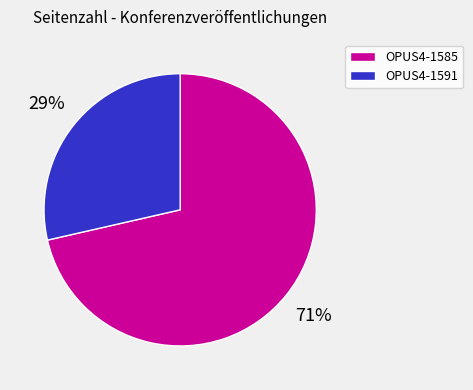

How many segments does this pie chart have?

2